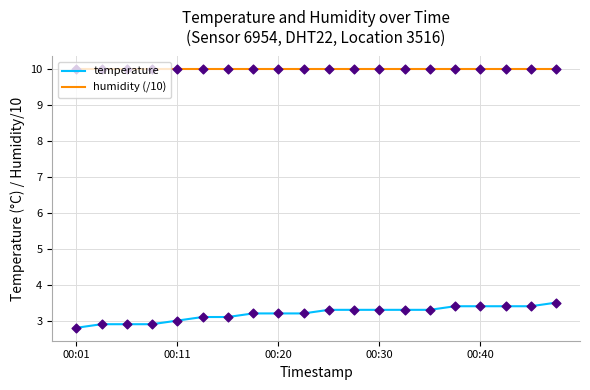

What is the difference between the maximum and minimum values in the temperature series?

0.7